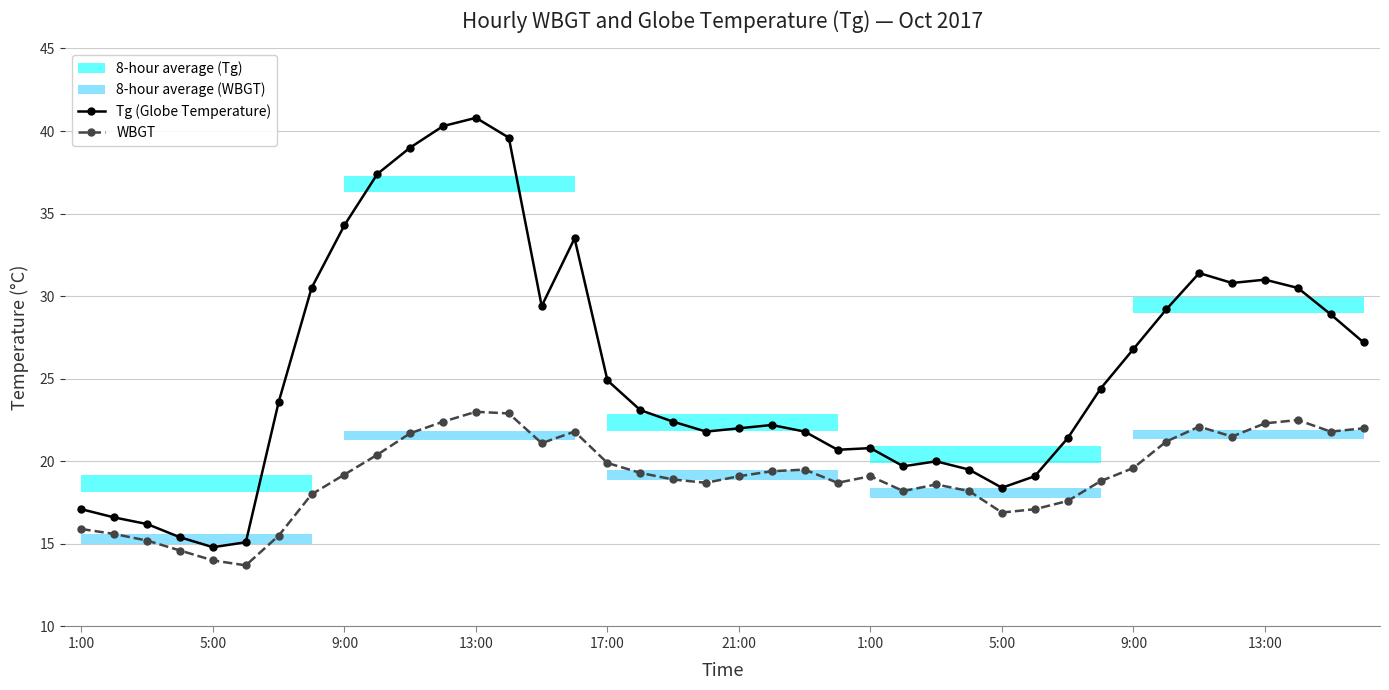

The WBGT series shows 26.5 at 21. True or false?

False